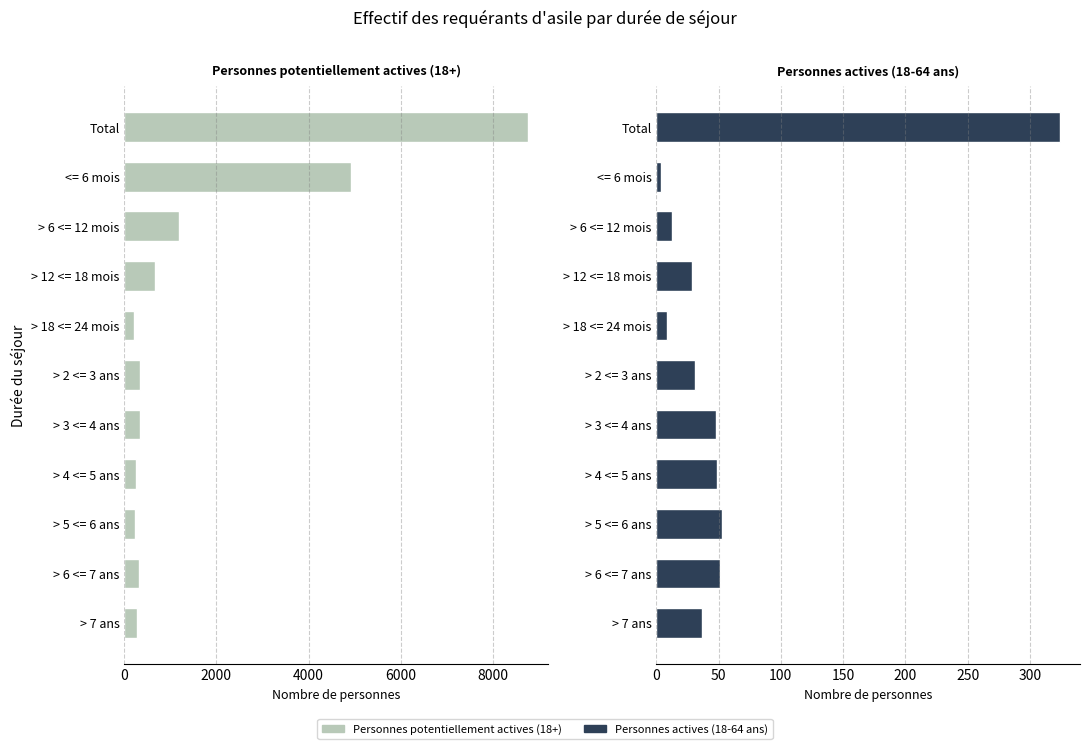

How many series are shown in this chart?

2